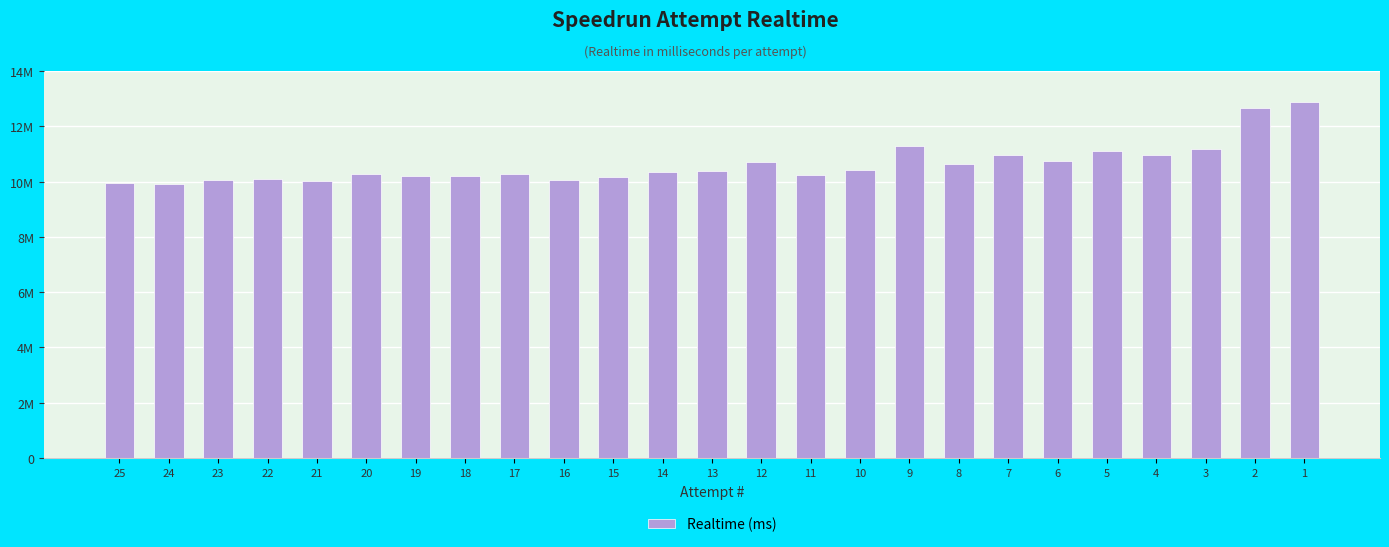

Does the chart contain any negative values?

No